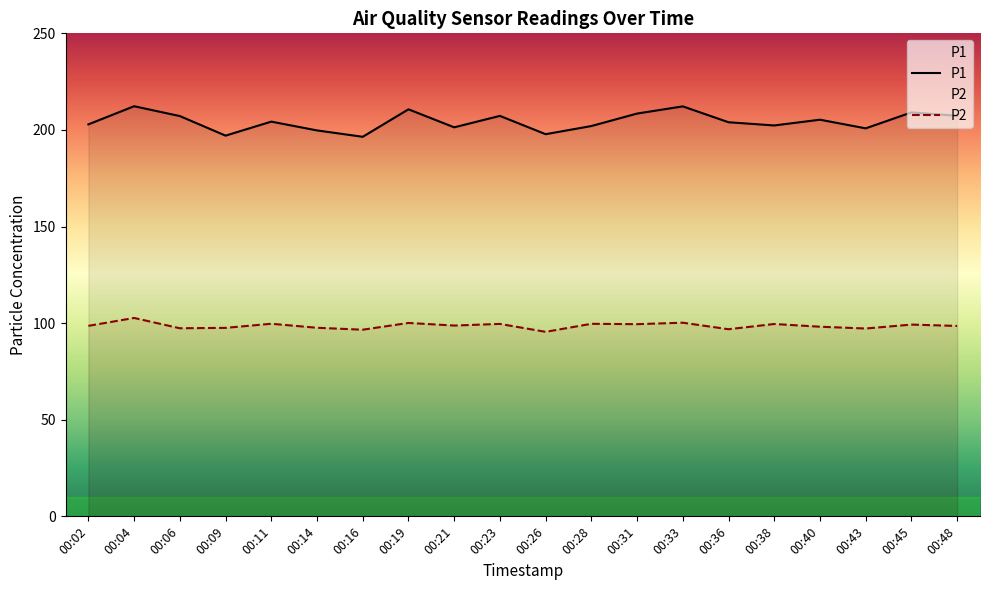

True or false: P1 and P2 intersect in this chart.

False